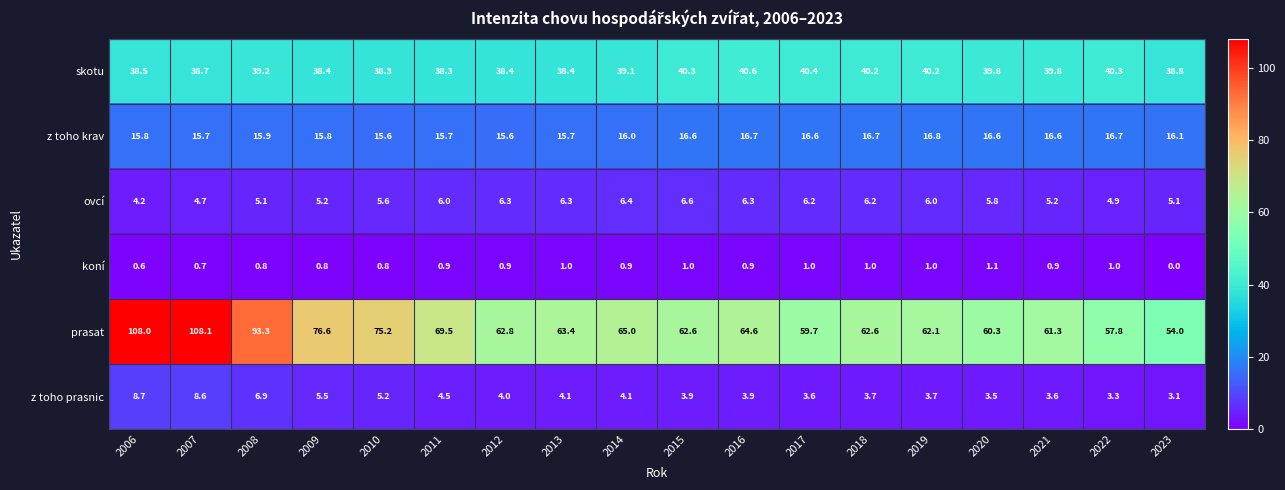

Which label corresponds to the largest value in the chart?

2007